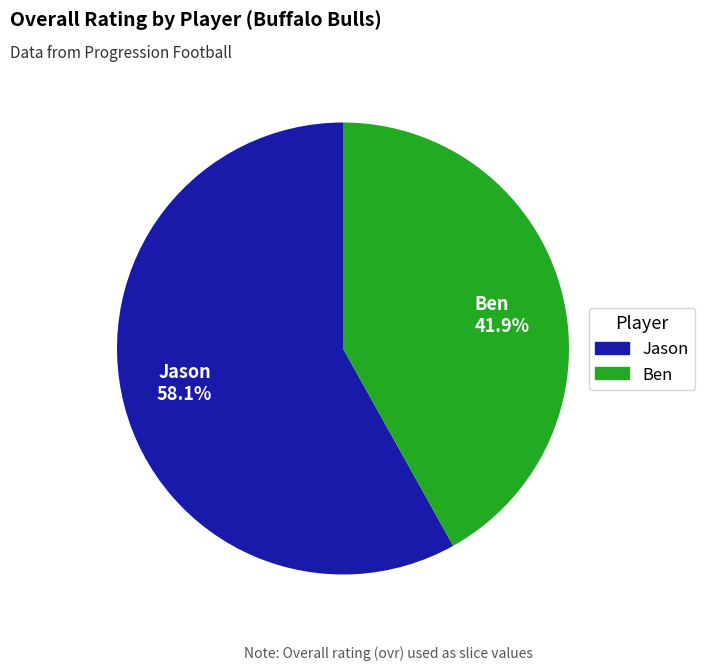

How many segments does this pie chart have?

2